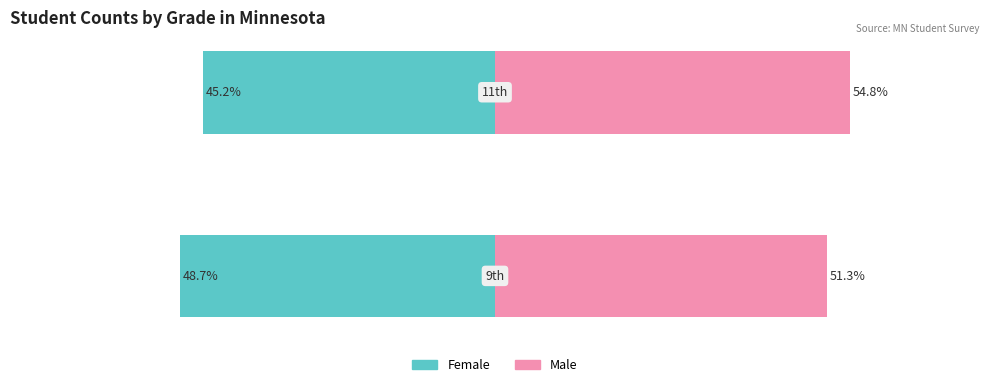

Which has a higher value, 1 or 0?

1